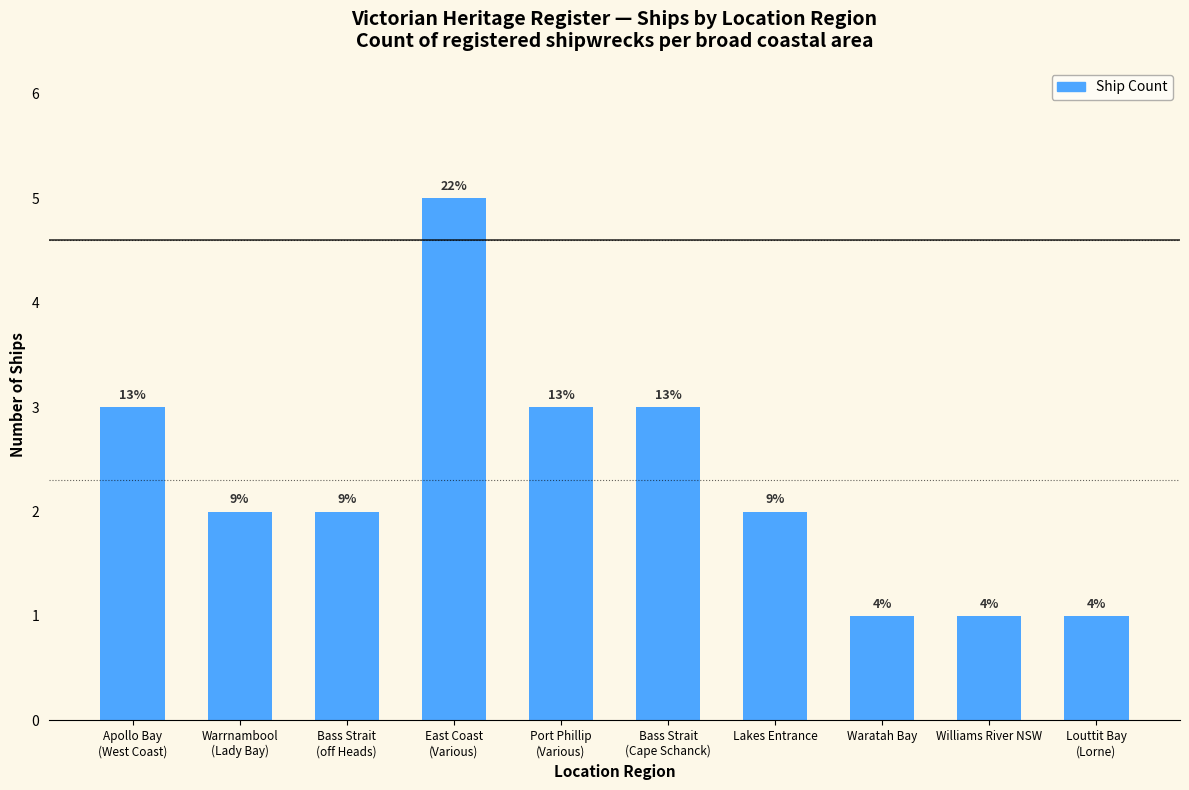

Does the chart contain stacked bars?

No